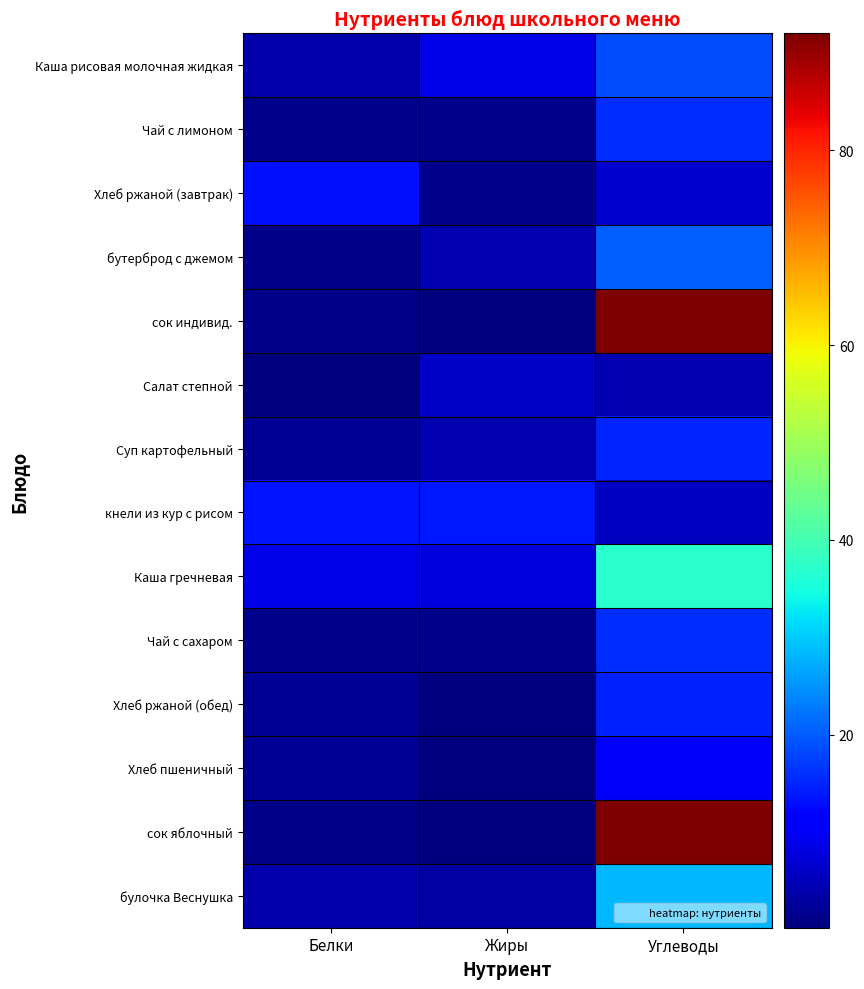

At which category is the sum across all series the highest?

Углеводы